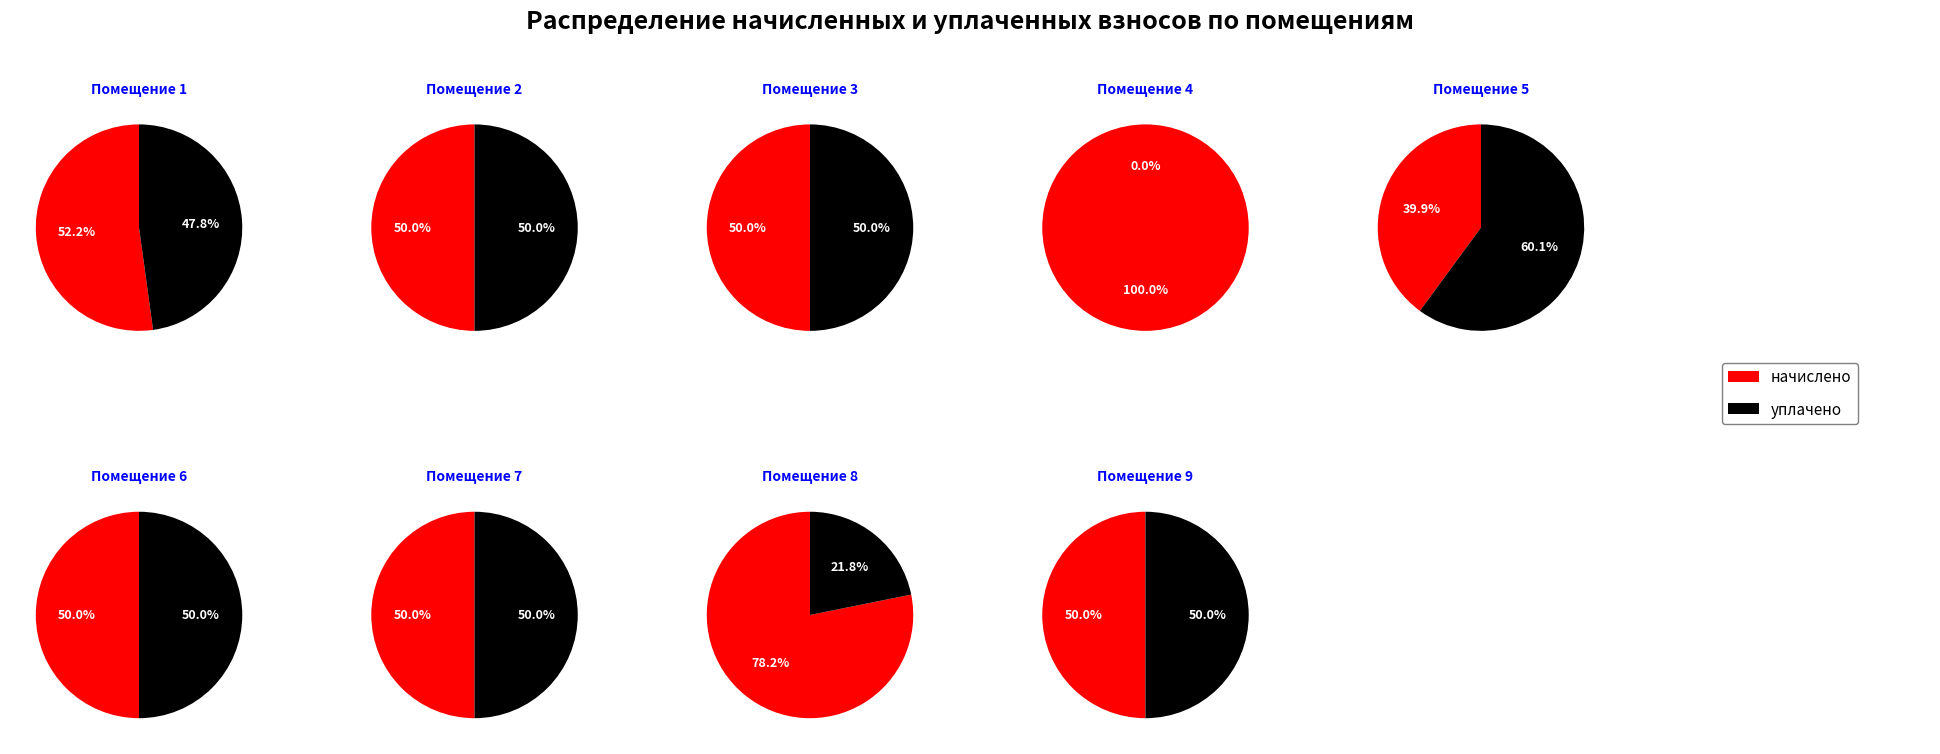

How much of the chart is everything except 9?

93.5%